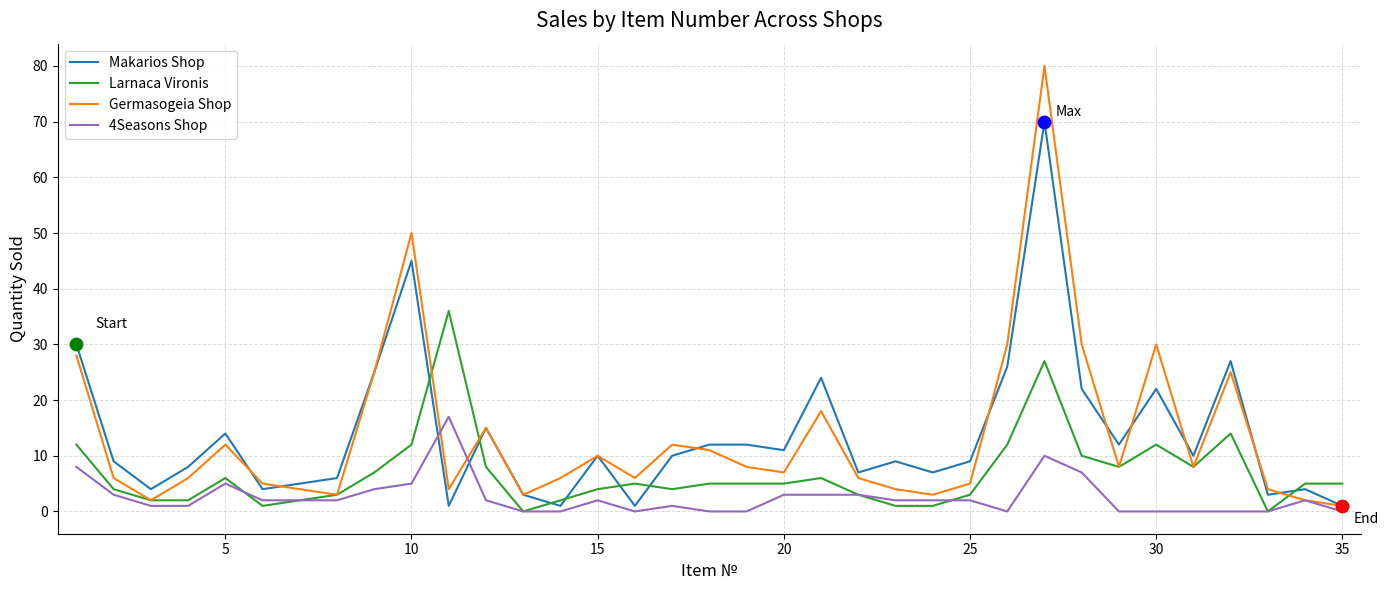

Which series has the largest range (max minus min)?

Germasogeia Shop